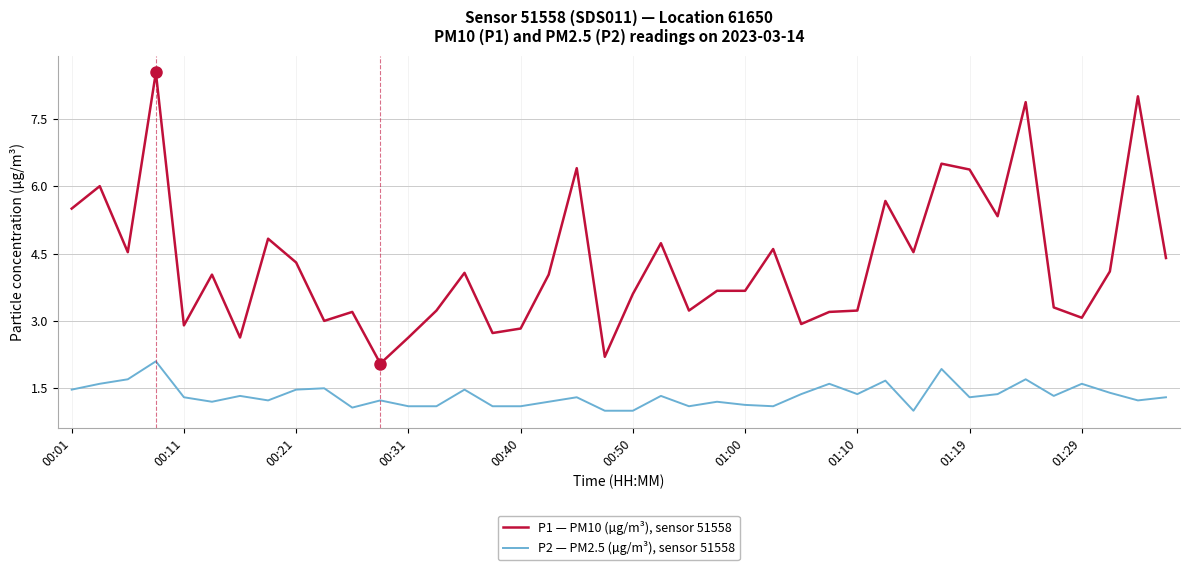

What is the average value of the P1 — PM10 (µg/m³), sensor 51558 series?

4.3